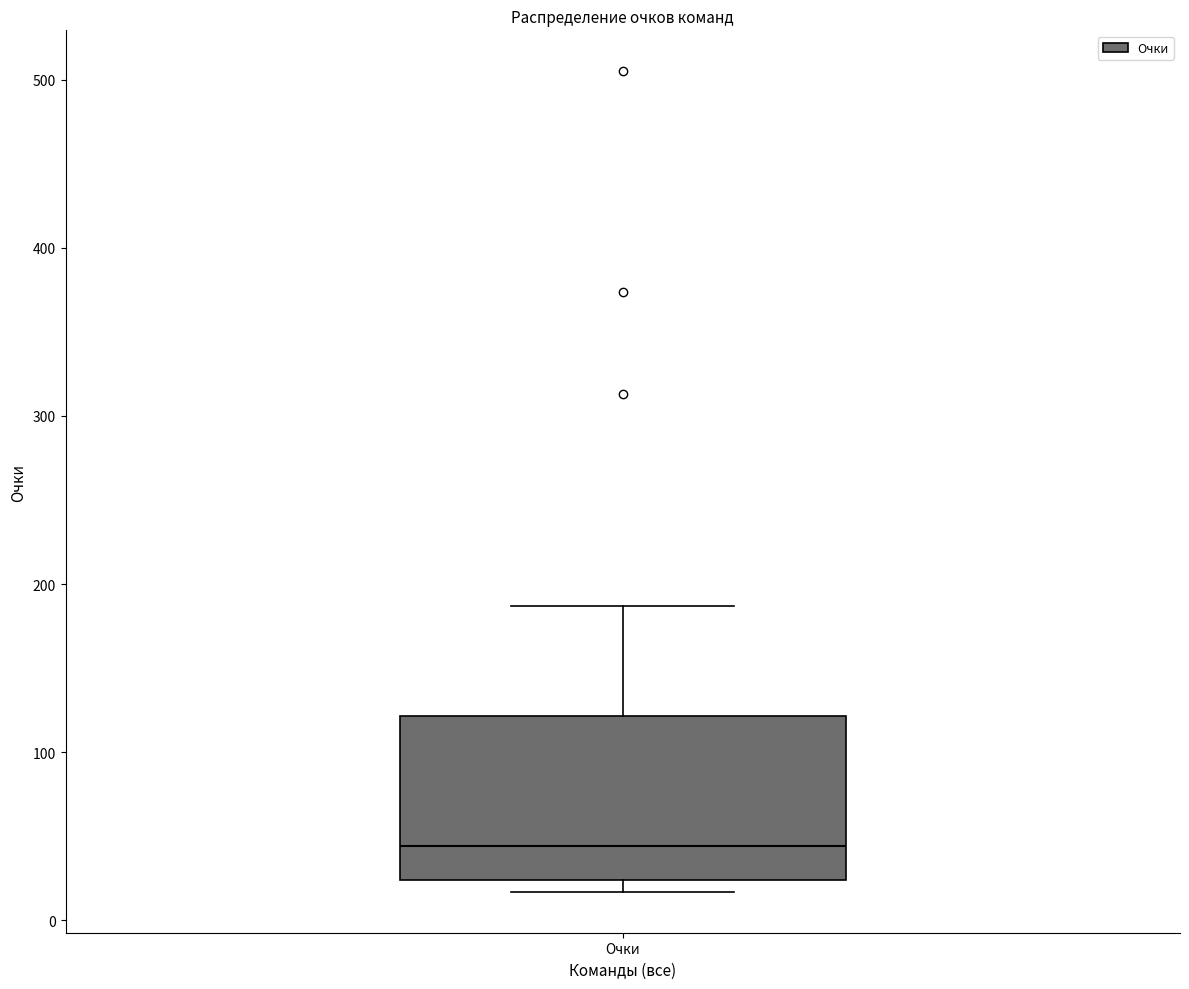

Transcribe this box plot: give where the median line is, the range the box spans, and where the two whiskers end, as read against the y-axis. The values are not printed on the chart, so give them approximately, as read against the axis.

median 40, box 20 to 120, whiskers 20 (just below the box's lower edge) to 190